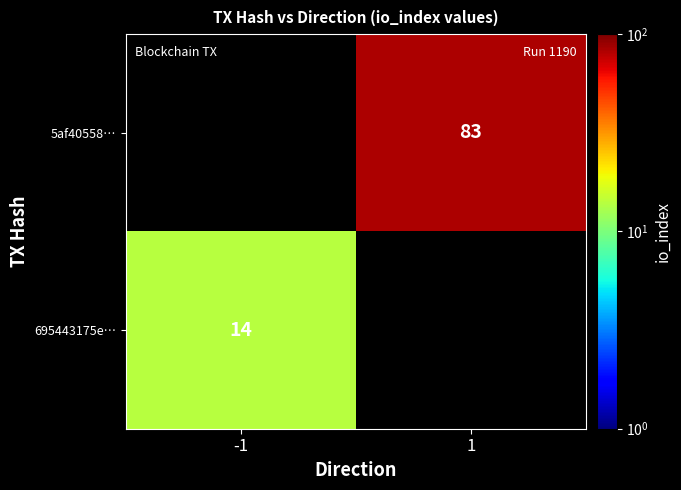

The 5af40558… series shows 83 at 1. True or false?

True